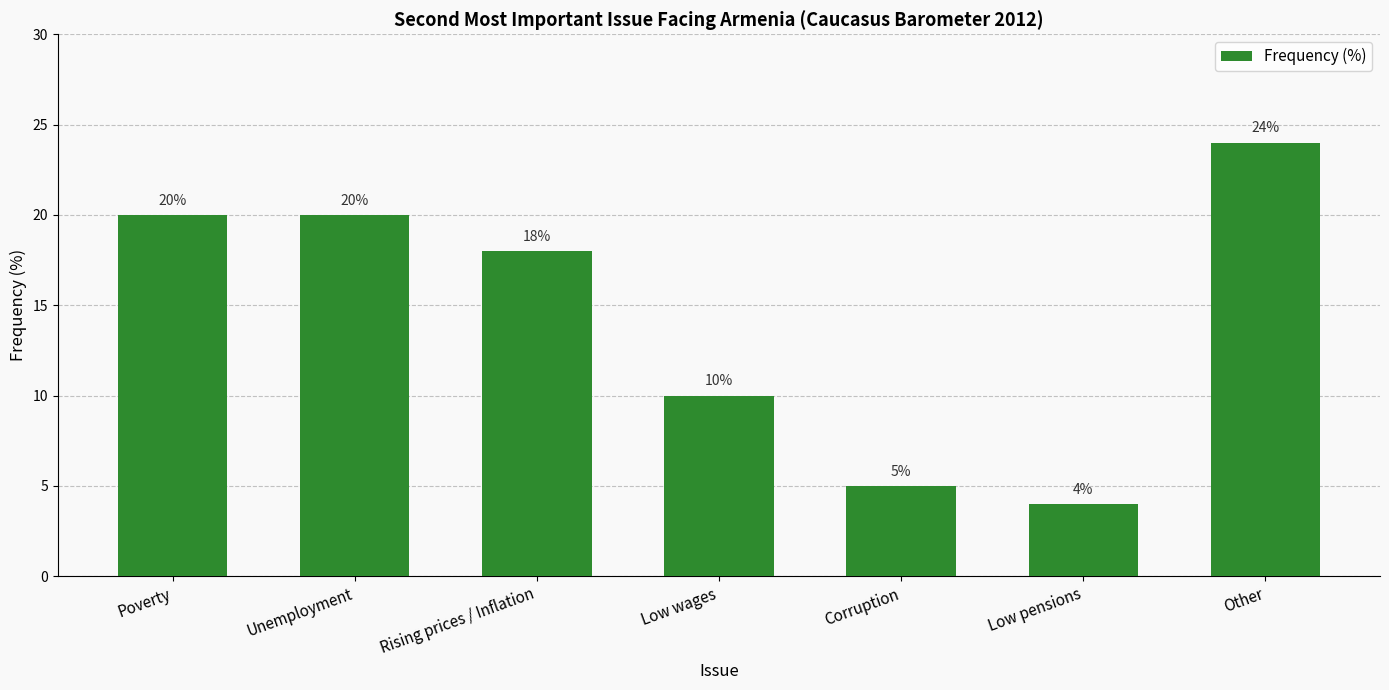

Count the number of categories in the chart.

7